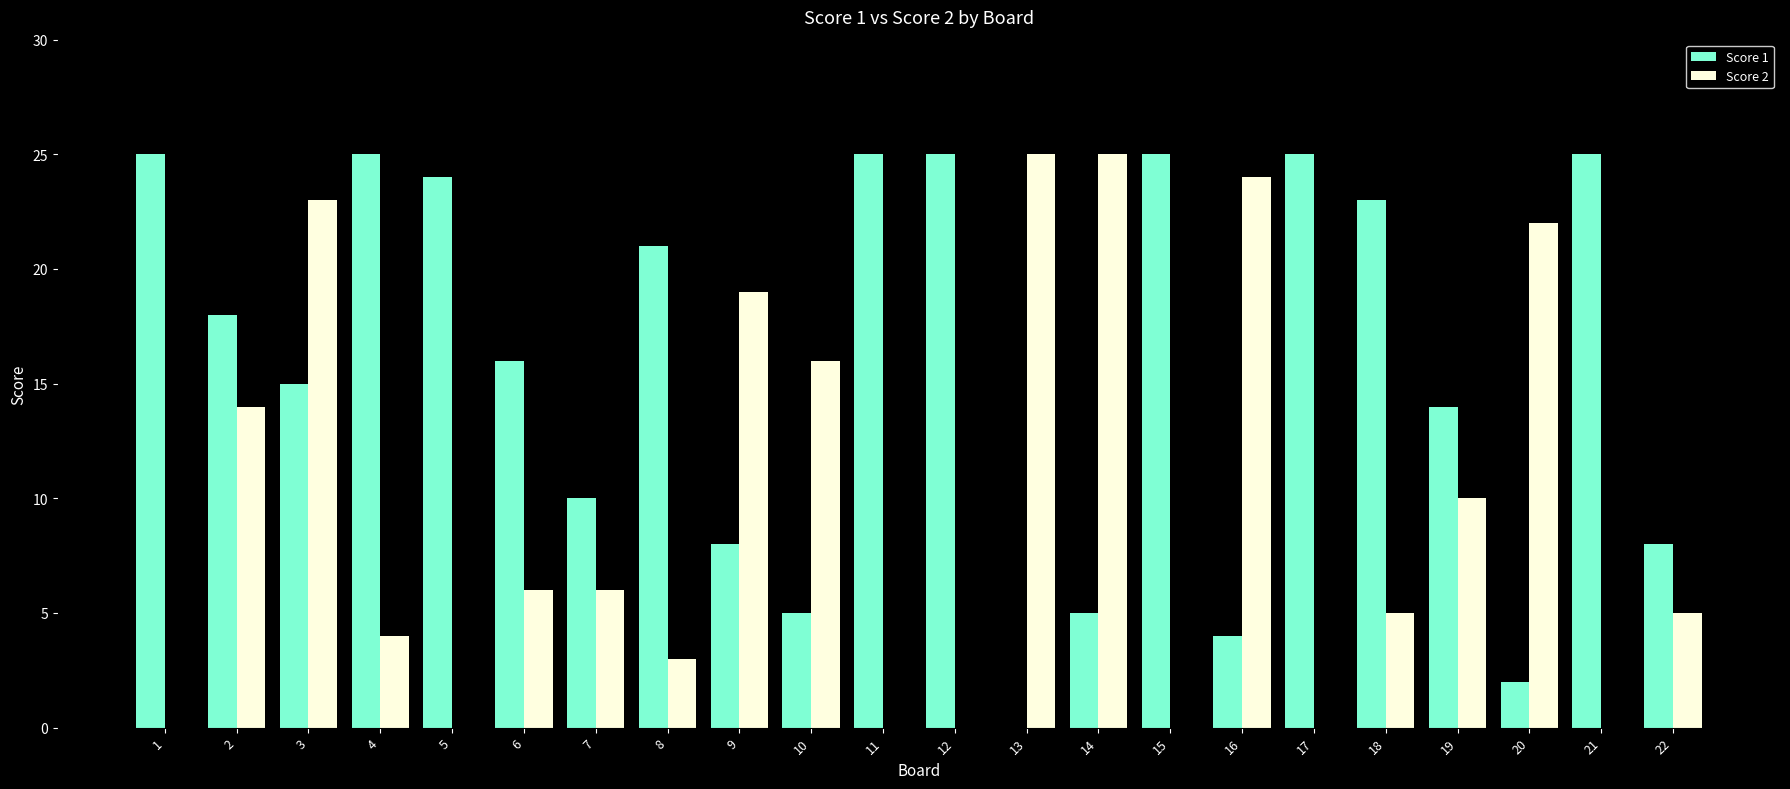

True or false: Score 1 has a value of 25 at 4.

True